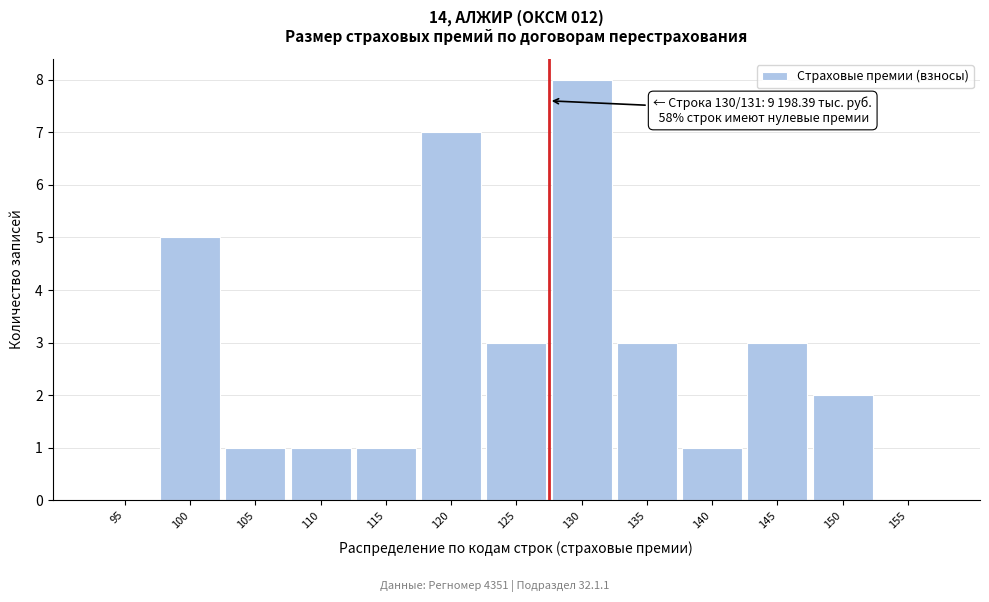

Reading left to right, list all the values displayed in this chart.

95=0	100=5	105=1	110=1	115=1	120=7	125=3	130=8	135=3	140=1	145=3	150=2	155=0